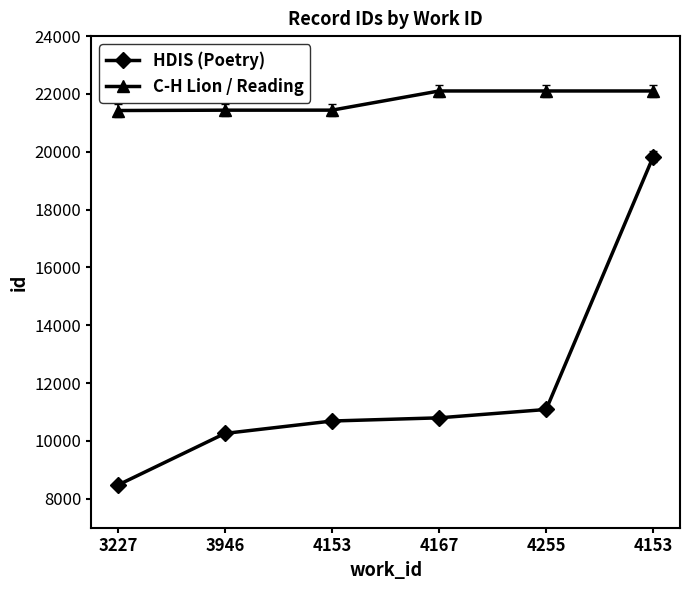

How many data points does each series have?

6